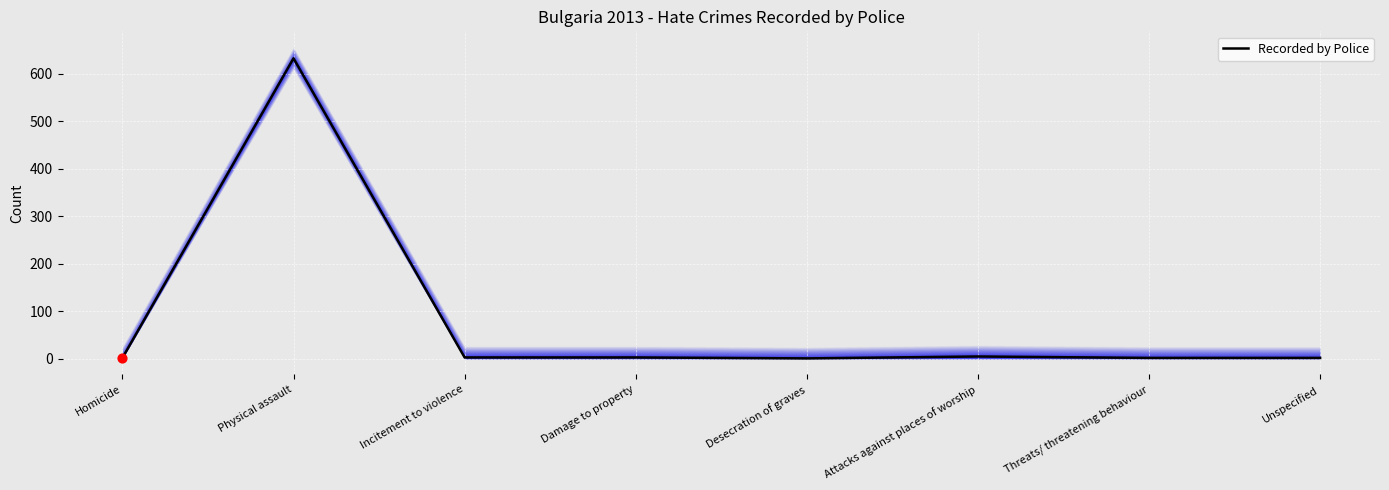

What is the change in value from Desecration of graves to Threats/ threatening behaviour?

+1